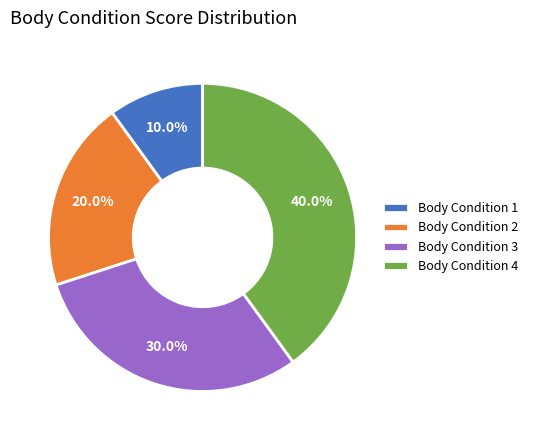

How many slices are in this pie chart?

4